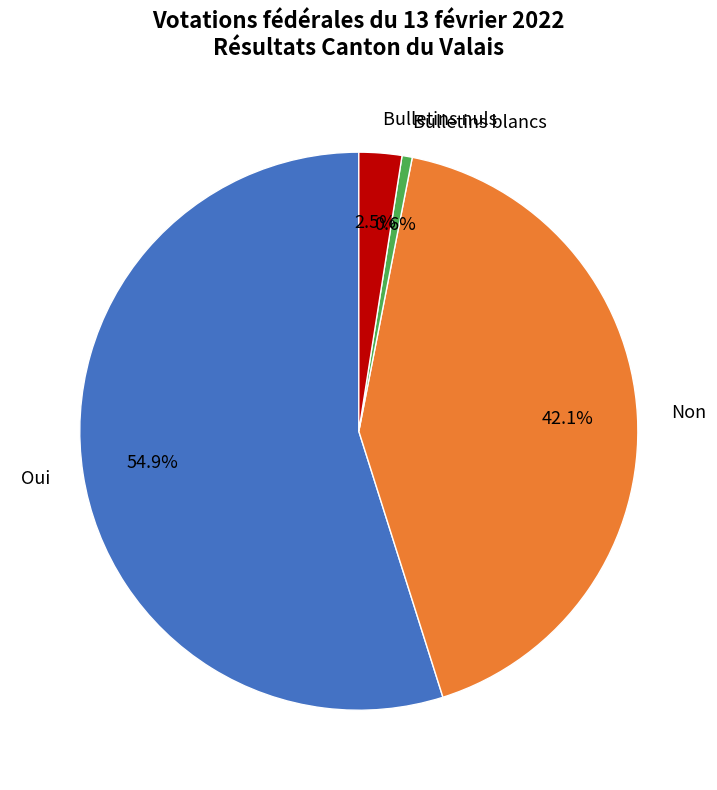

What percentage is the Oui slice, to the nearest percent?

55%